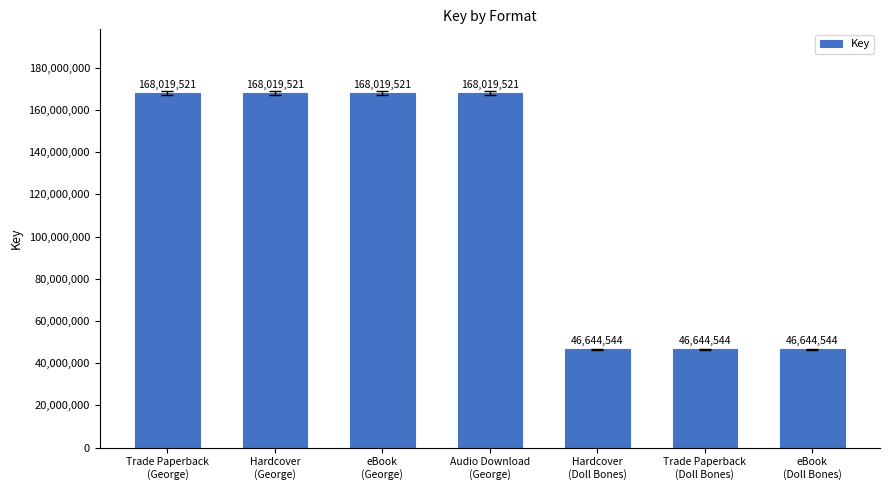

What is the label of the 5th bar from the right?

eBook
(George)